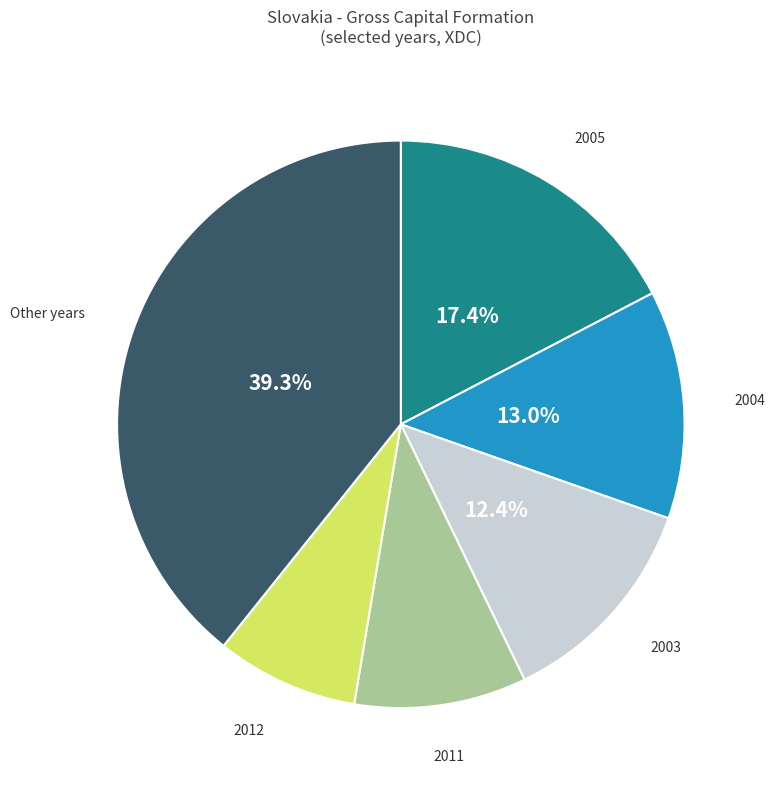

Does any single category account for the majority?

No